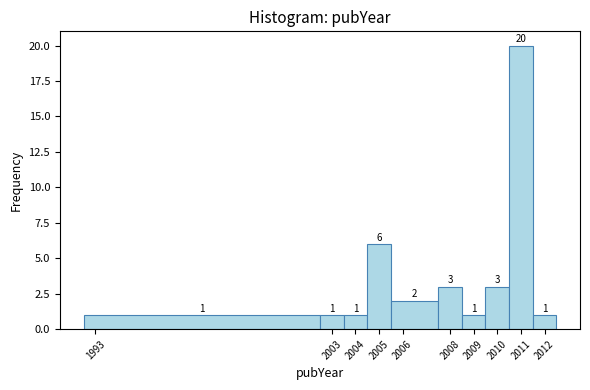

Reading left to right, transcribe this chart: for each bar, give the range it covers on the x-axis and its height.

1992.5 to 2002.5: 1
2002.5 to 2003.5: 1
2003.5 to 2004.5: 1
2004.5 to 2005.5: 6
2005.5 to 2007.5: 2
2007.5 to 2008.5: 3
2008.5 to 2009.5: 1
2009.5 to 2010.5: 3
2010.5 to 2011.5: 20
2011.5 to 2012.5: 1